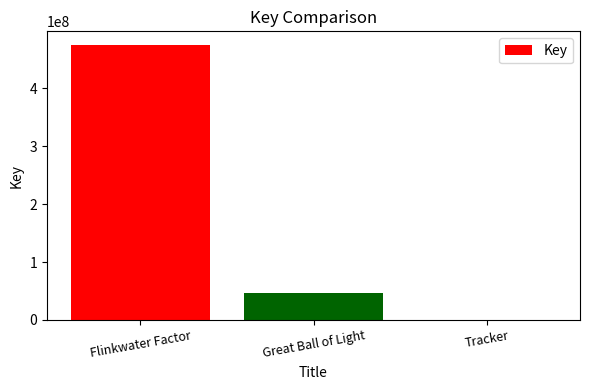

What is the approximate value at Flinkwater Factor?

474882386